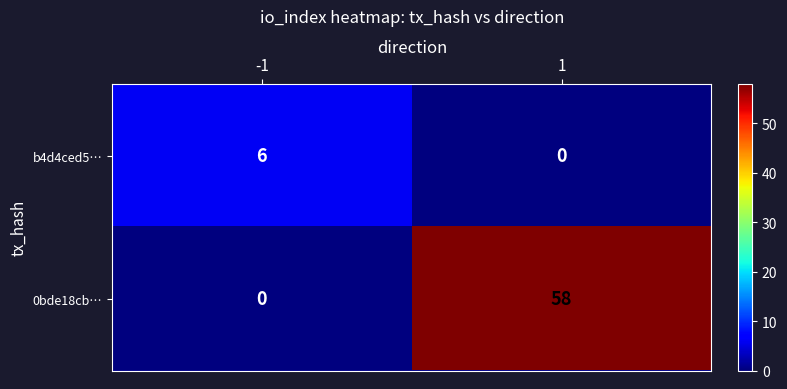

At -1, list the series in order from largest to smallest.

b4d4ced5…, 0bde18cb…